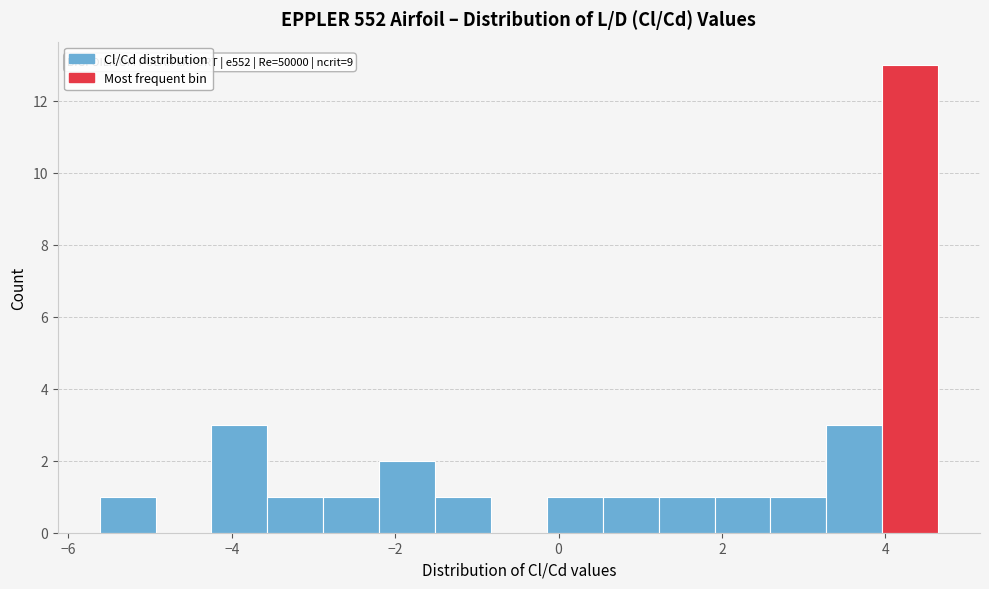

Read against the x-axis, roughly where is the centre of the tallest bar?

4.4